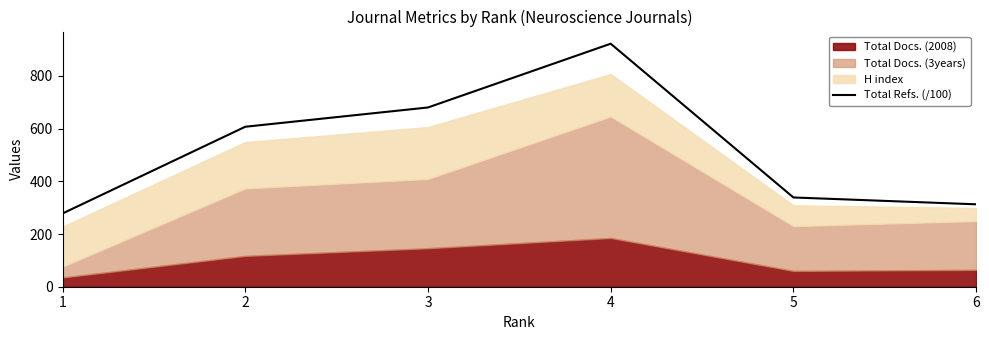

How many points are higher than both their immediate neighbors (excluding endpoints)?

1